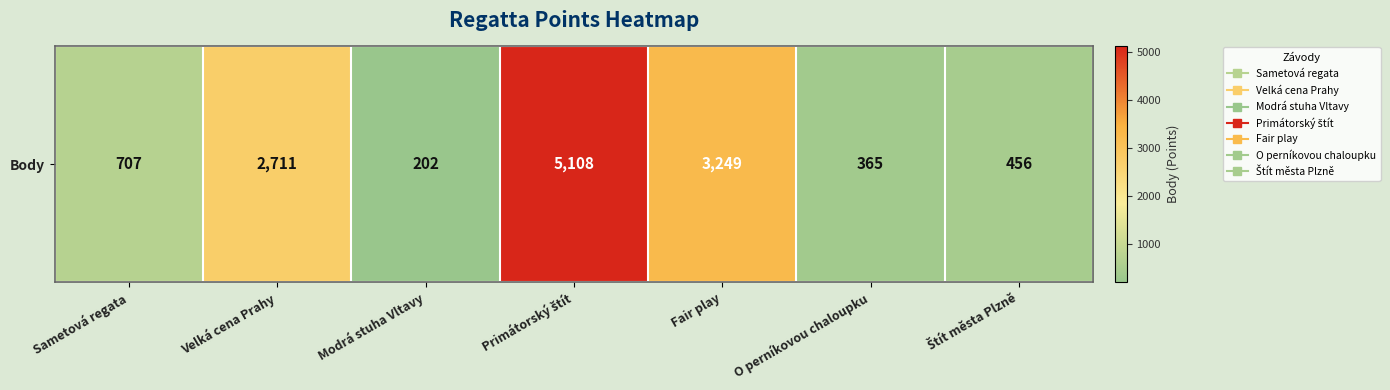

Which has a higher value, Fair play or Sametová regata?

Fair play